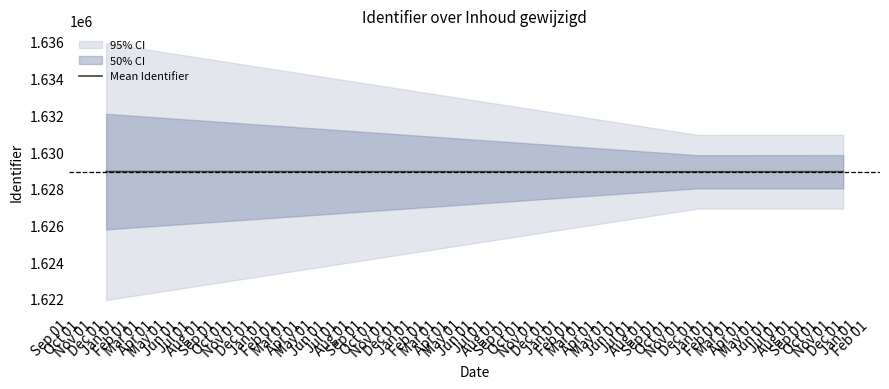

How many lines are shown in the chart?

1